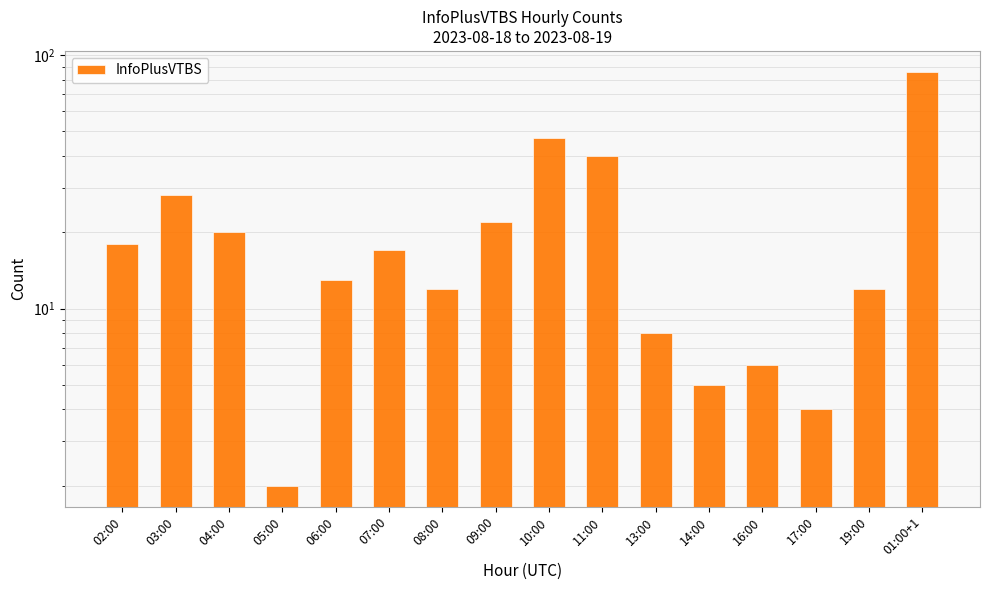

What position from the left is 16:00?

13